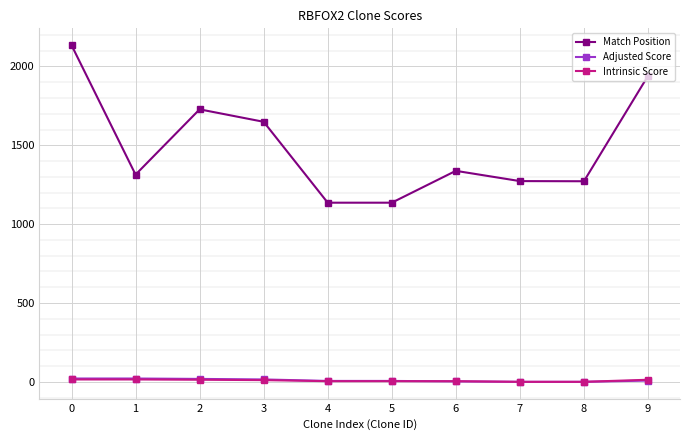

What is the sum of the Adjusted Score values at 2 and 8?

18.5